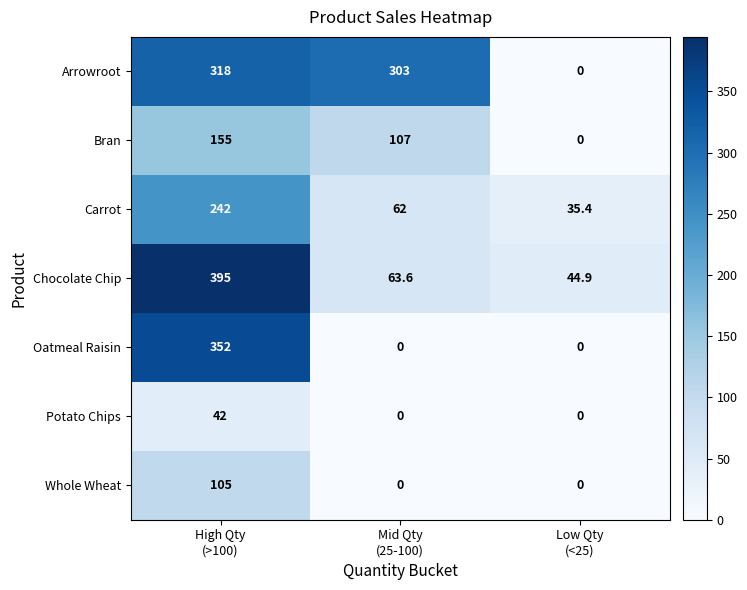

Rank the series by their maximum value, from highest to lowest.

Chocolate Chip, Oatmeal Raisin, Arrowroot, Carrot, Bran, Whole Wheat, Potato Chips